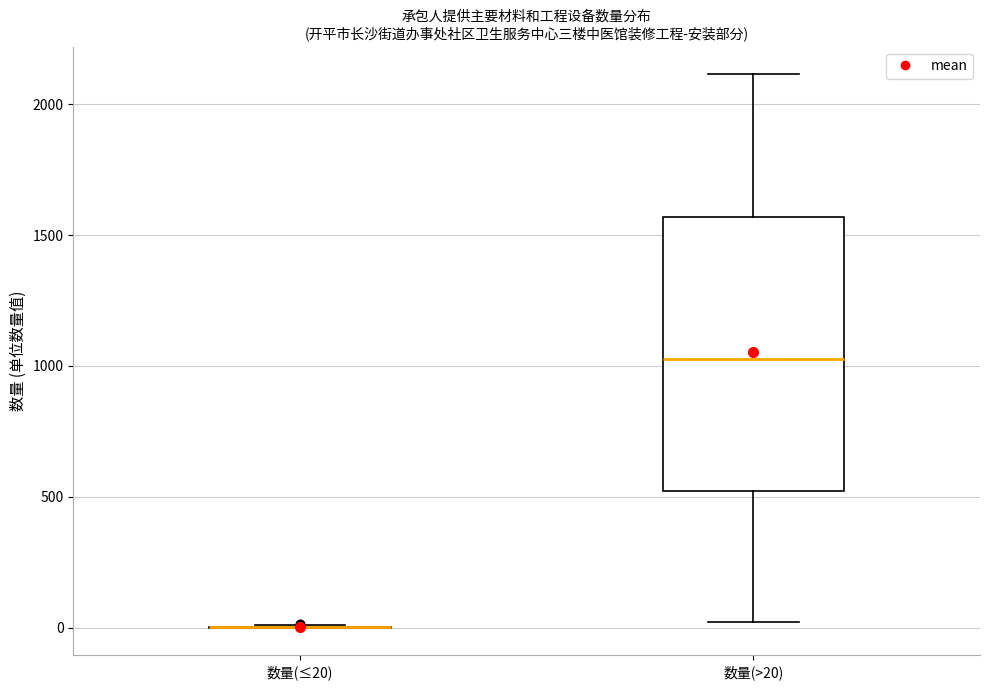

Reading left to right, read every box against the y-axis: the position of its median line, the range the box covers, and the ends of its whiskers. The values are not printed on the chart, so give them approximately, as read against the axis.

数量(≤20): box collapsed to a line at 0, whiskers 0 to 0
数量(>20): median 1050, box 500 to 1550, whiskers 0 to 2100